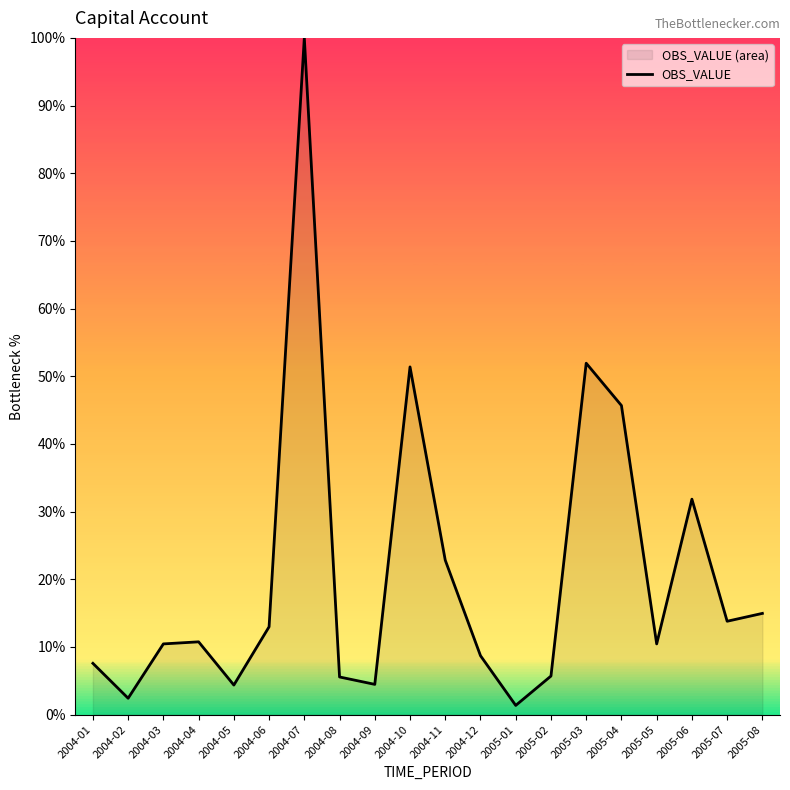

Where is the first local maximum?

2004-04